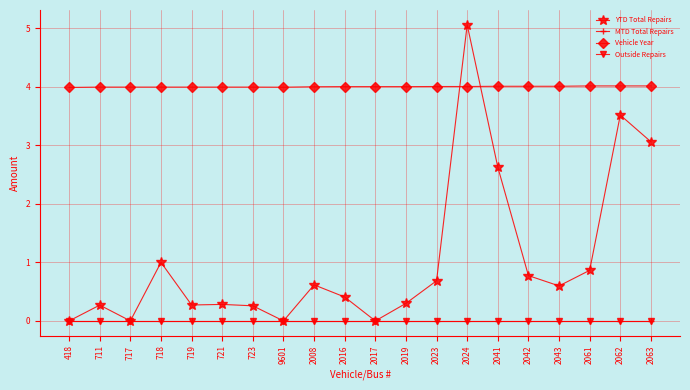

Rank the categories by YTD Total Repairs value from highest to lowest.

2024, 2062, 2063, 2041, 718, 2061, 2042, 2023, 2008, 2043, 2016, 2019, 721, 719, 711, 723, 418, 717, 9601, 2017